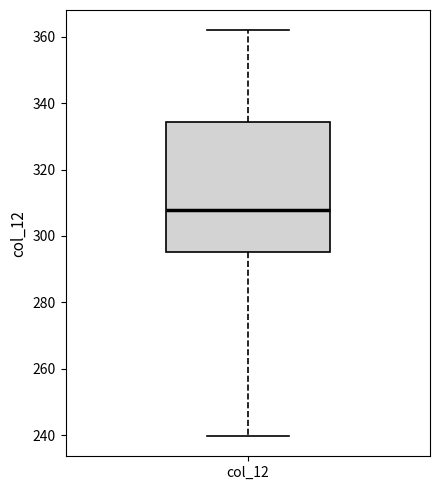

Where does the lower whisker of the box for col_12 end on the y-axis? The values are not printed on the chart, so give them approximately, as read against the axis.

240